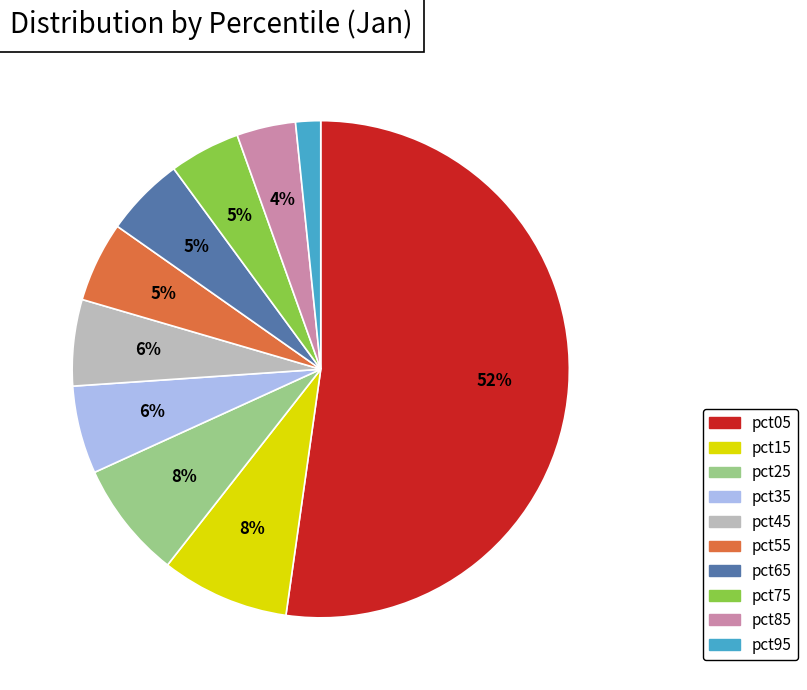

To the nearest percent, what is the combined percentage of pct75 and pct15?

13%